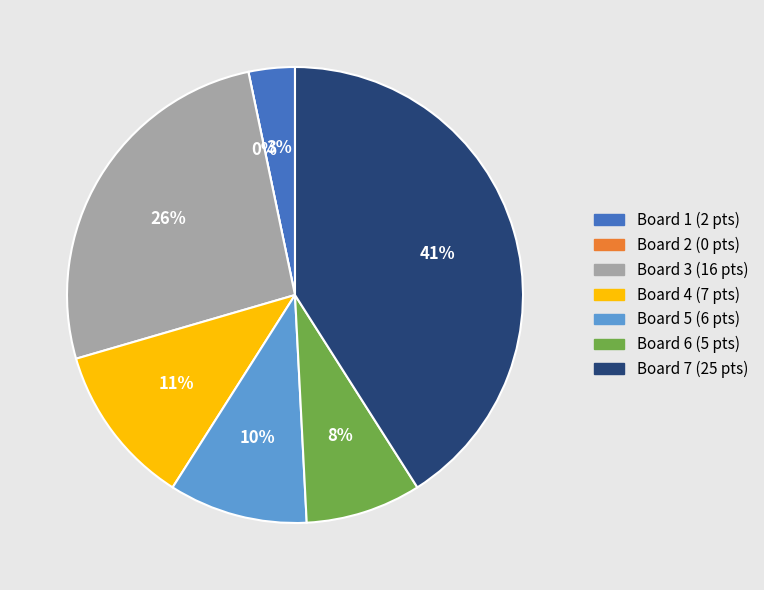

How many segments does this pie chart have?

7